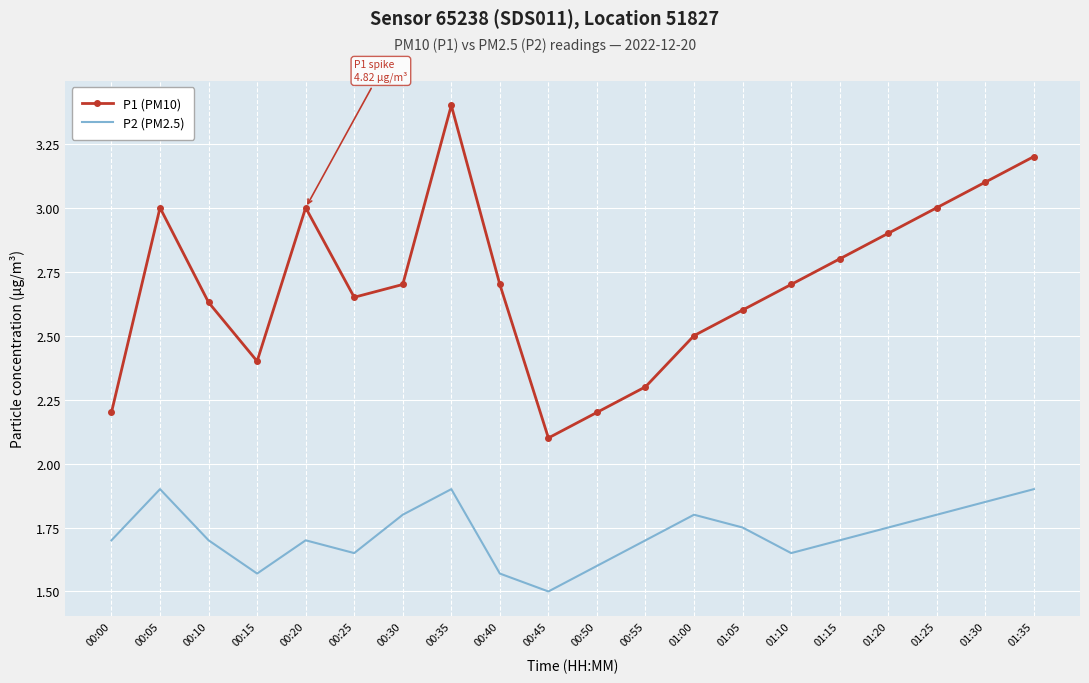

What is the difference between the maximum and minimum values in the P1 (PM10) series?

1.3